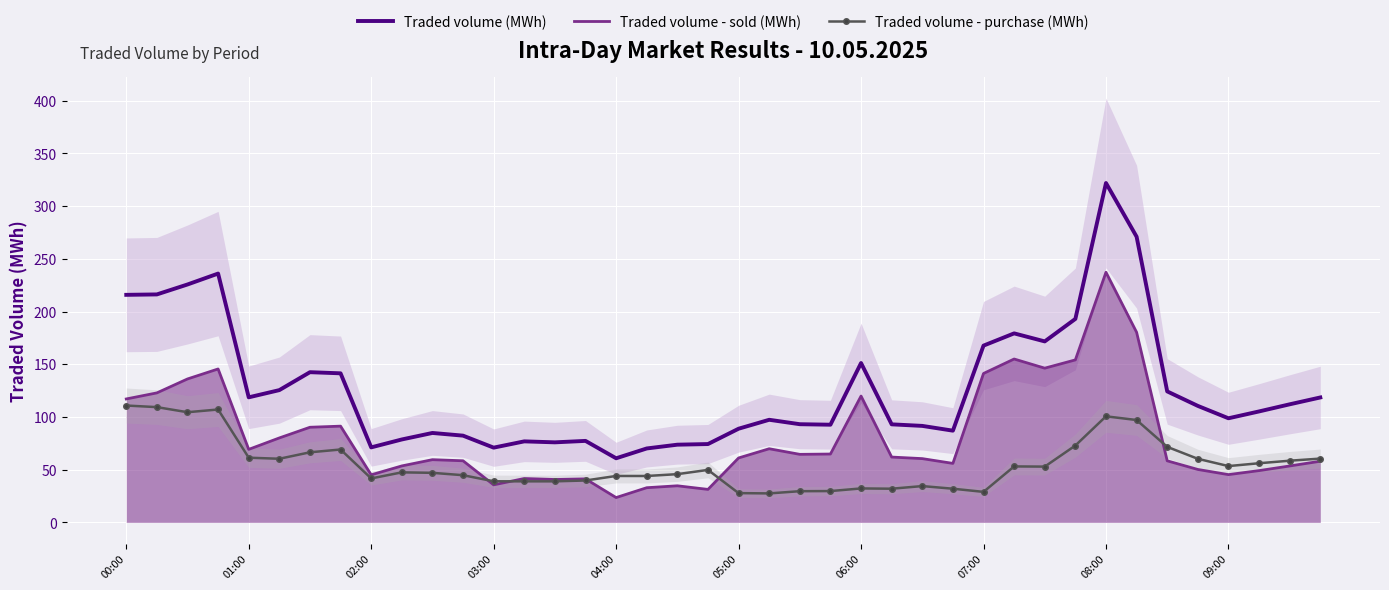

What is the highest value of the Traded volume (MWh) series?

321.9